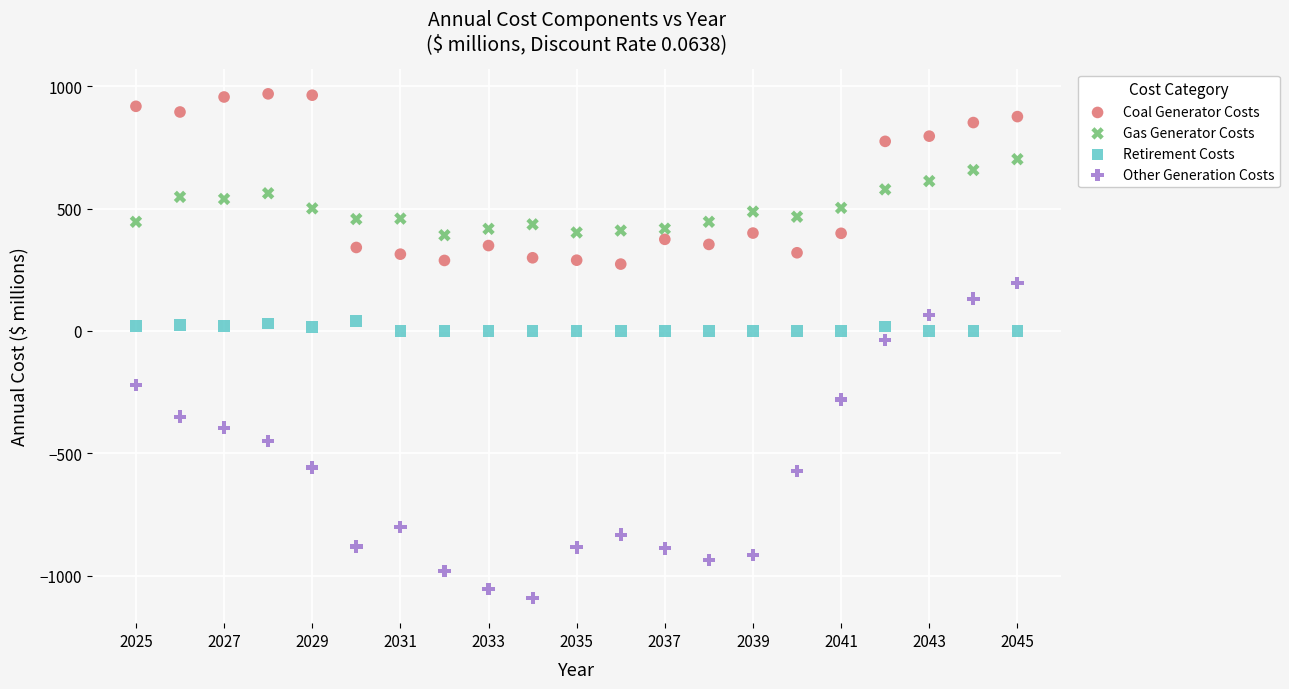

Which series has the largest Y range (max minus min)?

Other Generation Costs